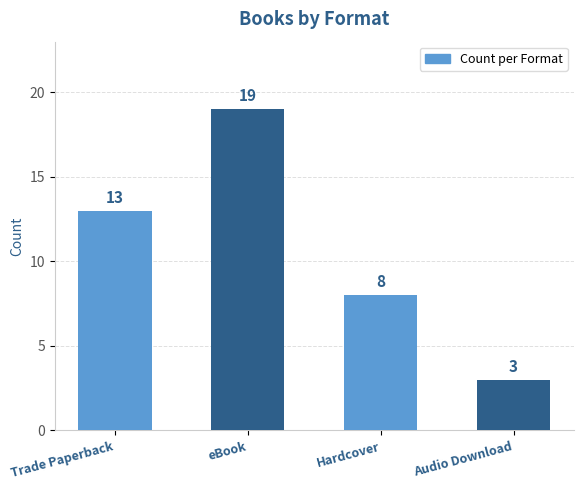

Rank the categories by value from lowest to highest.

Audio Download, Hardcover, Trade Paperback, eBook